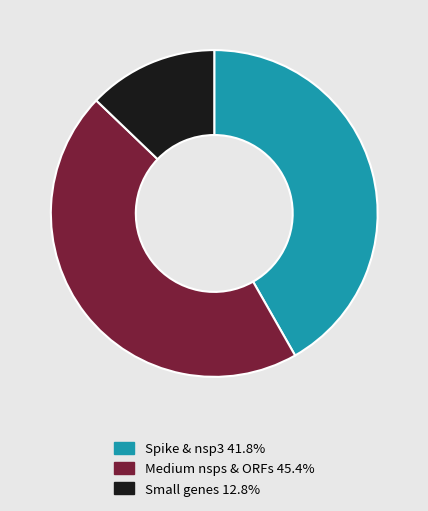

Is Medium nsps & ORFs 45.4% the majority of the pie?

No